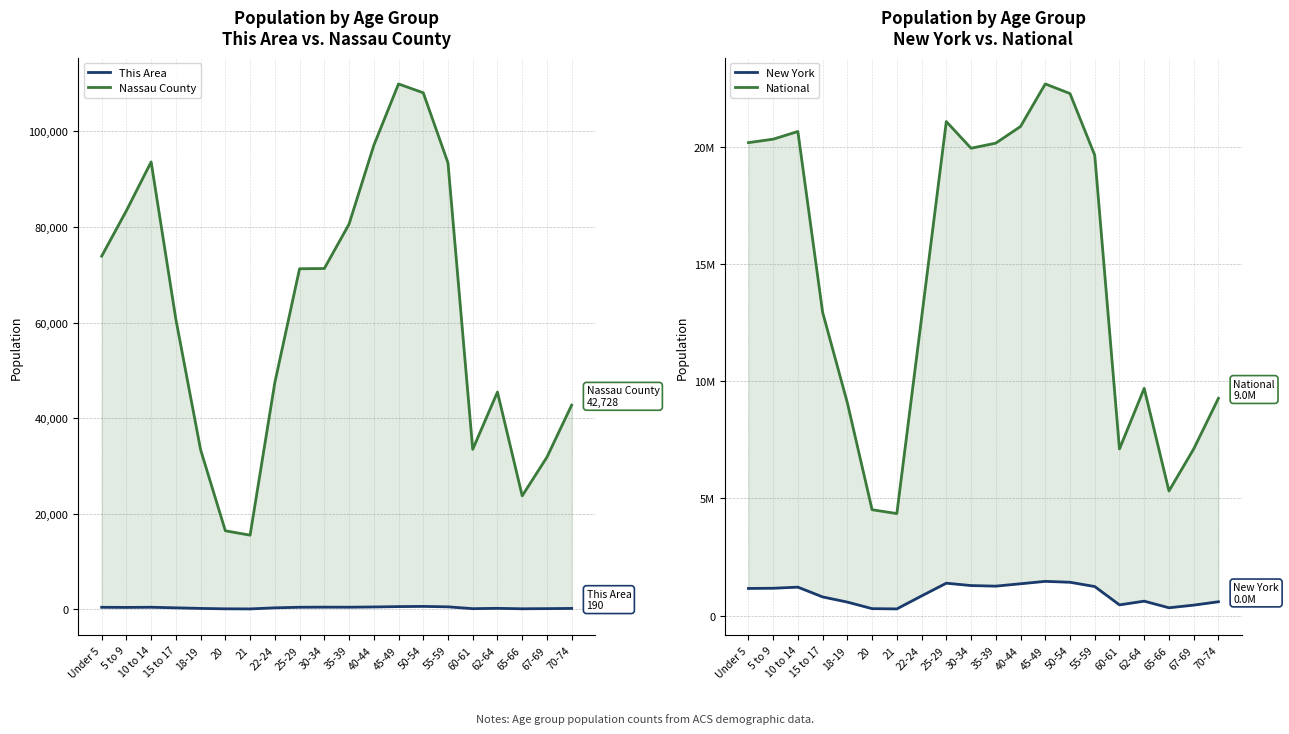

Count the number of data series in this chart.

4